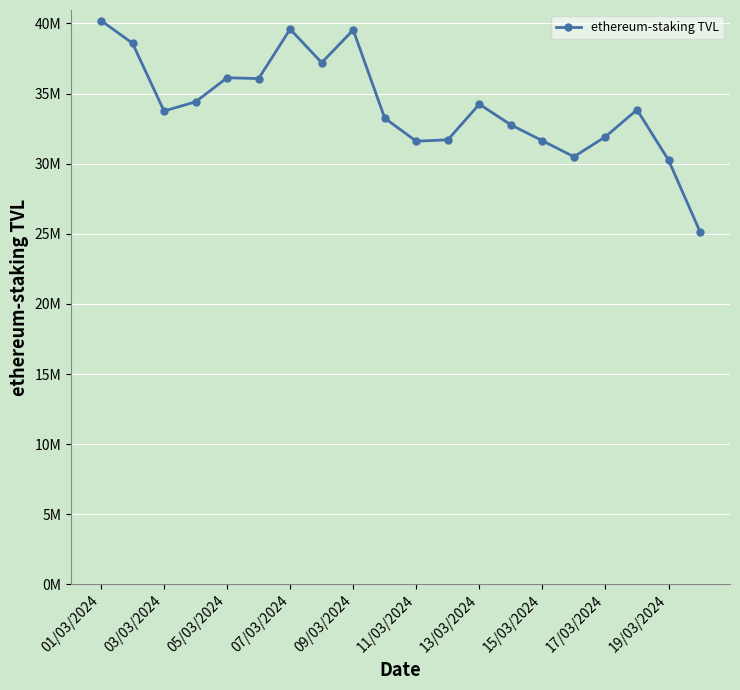

Does the chart display data point markers on the line(s)?

Yes